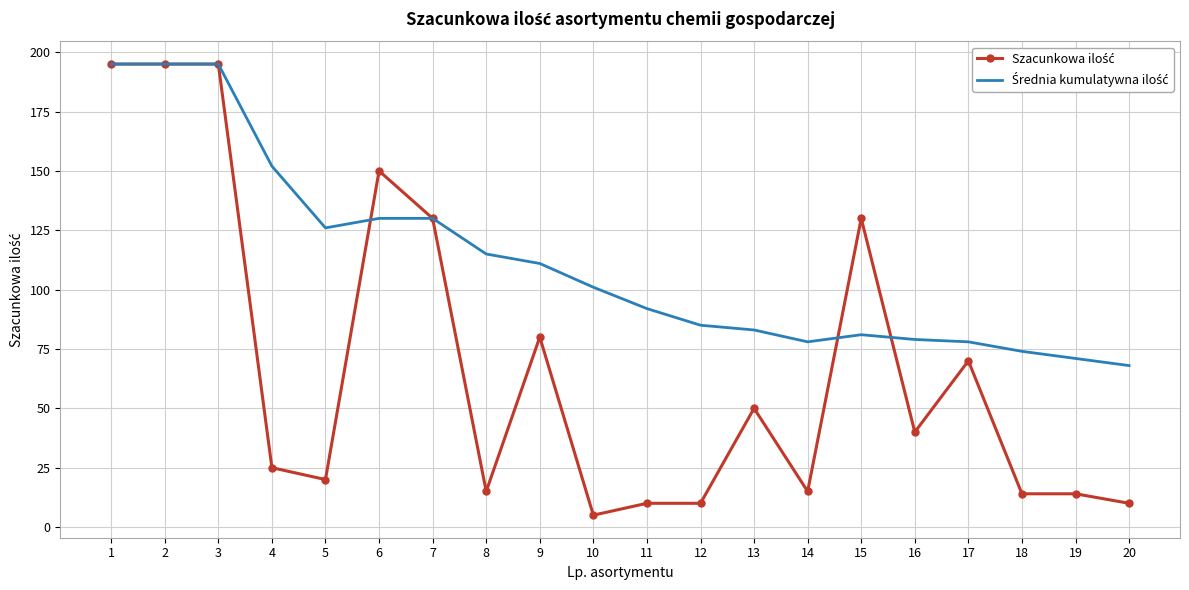

Which label corresponds to the smallest value in the chart?

10